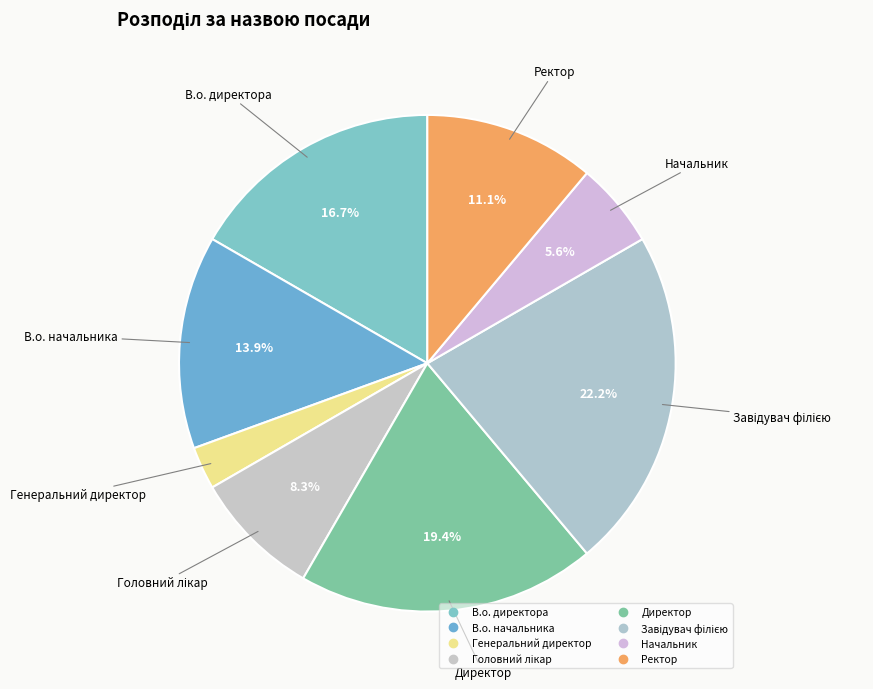

Which has a higher value, Ректор or Начальник?

Ректор